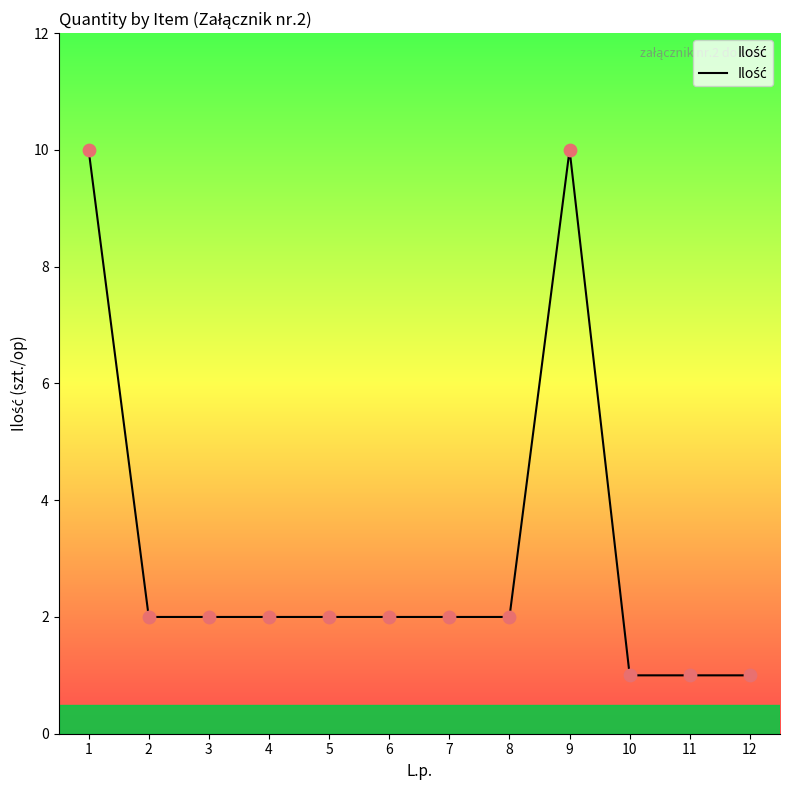

What is the change in value from 1 to 11?

-9